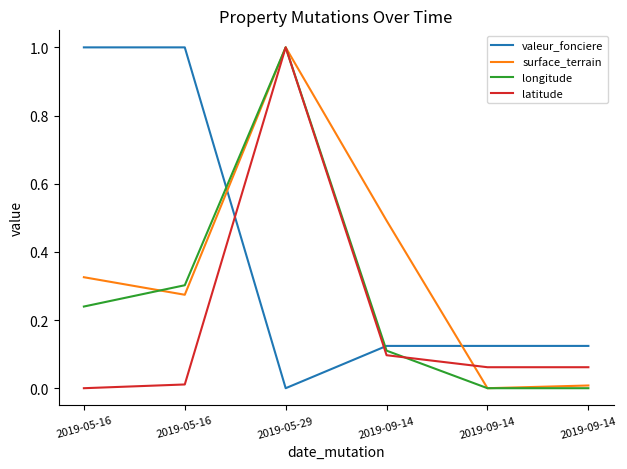

Where do surface_terrain and longitude first cross each other?

2019-05-16 and 2019-05-16